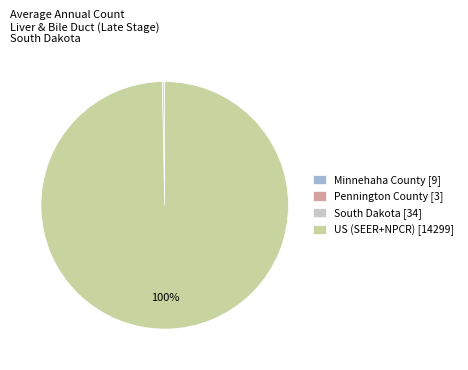

To the nearest percent, what is the difference between the largest and smallest slice percentages?

100%